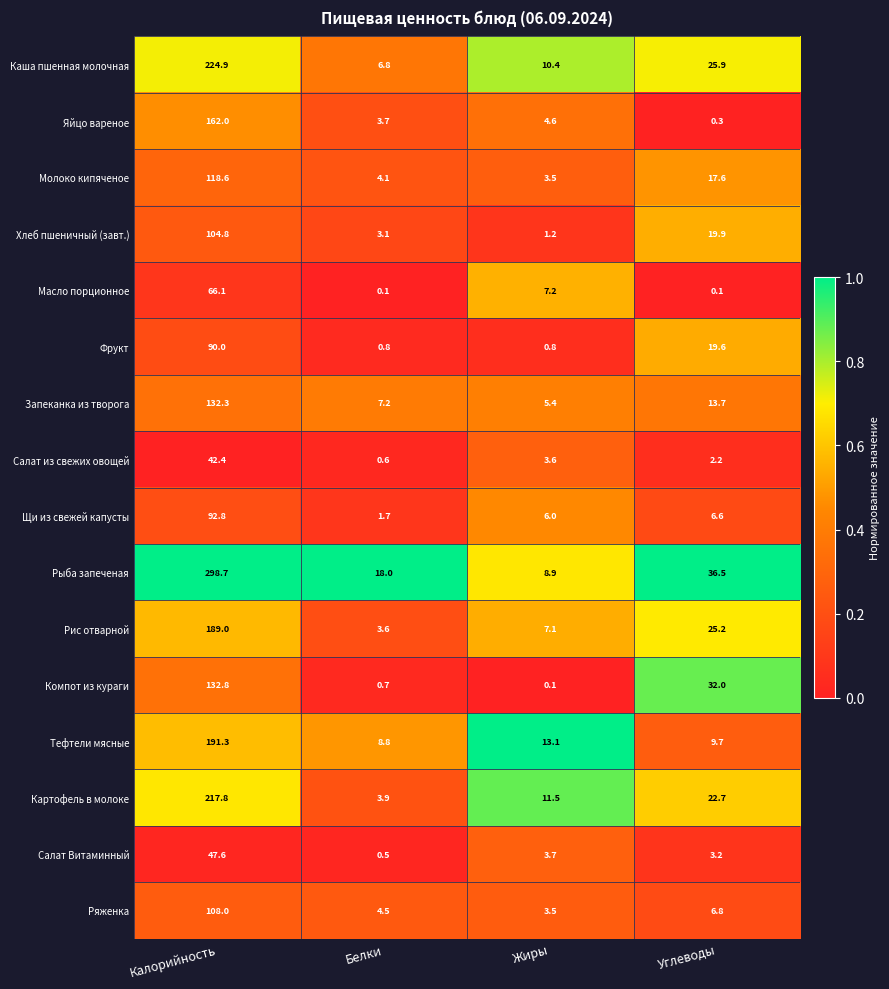

Is it true that Рис отварной equals 33.9 at Углеводы?

False